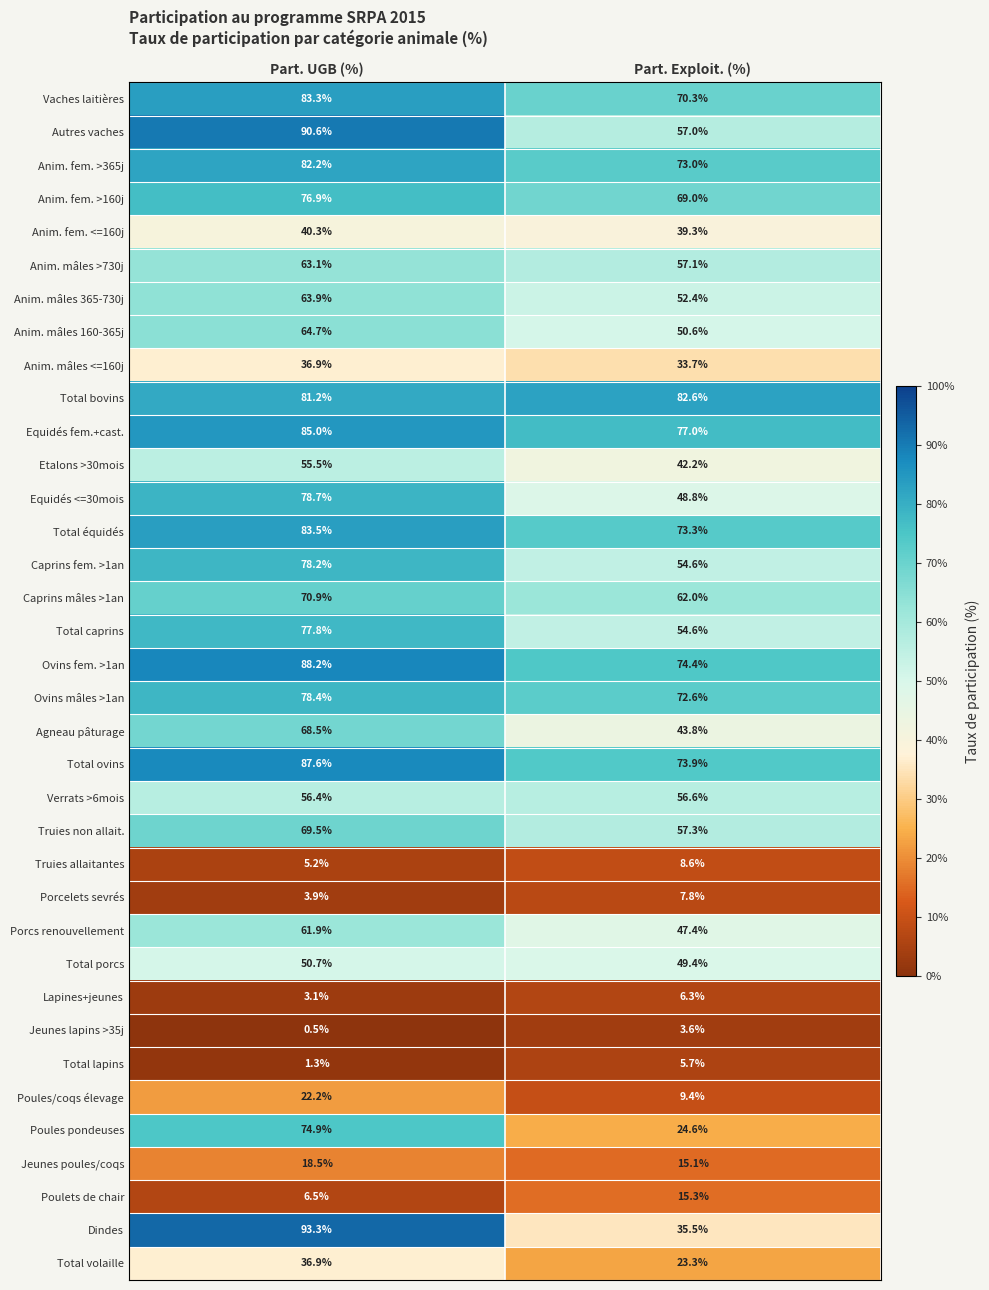

At which label does Etalons >30mois first exceed 55?

Part. UGB (%)